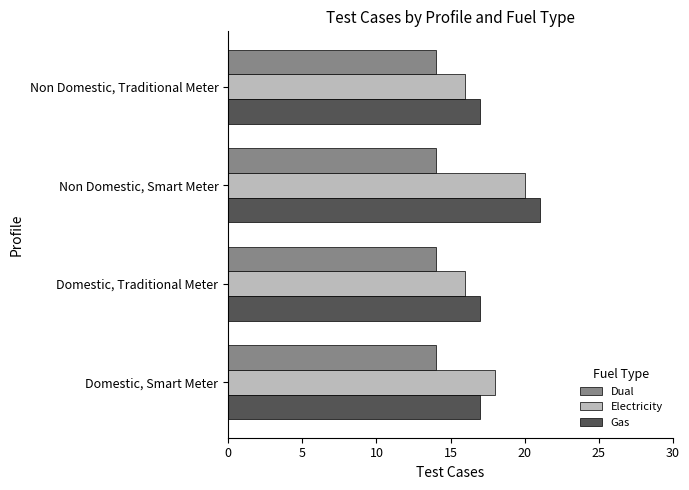

Count the number of data series in this chart.

3